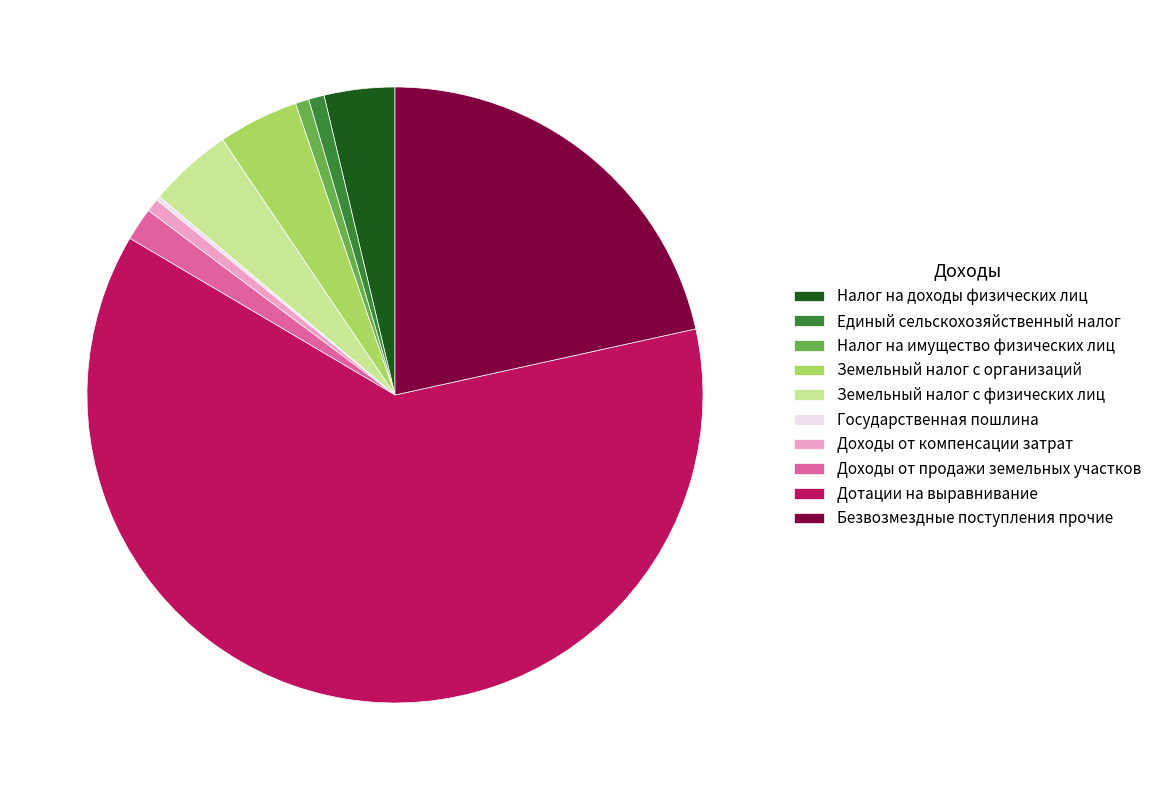

Which category has the biggest portion of the pie?

Дотации на выравнивание